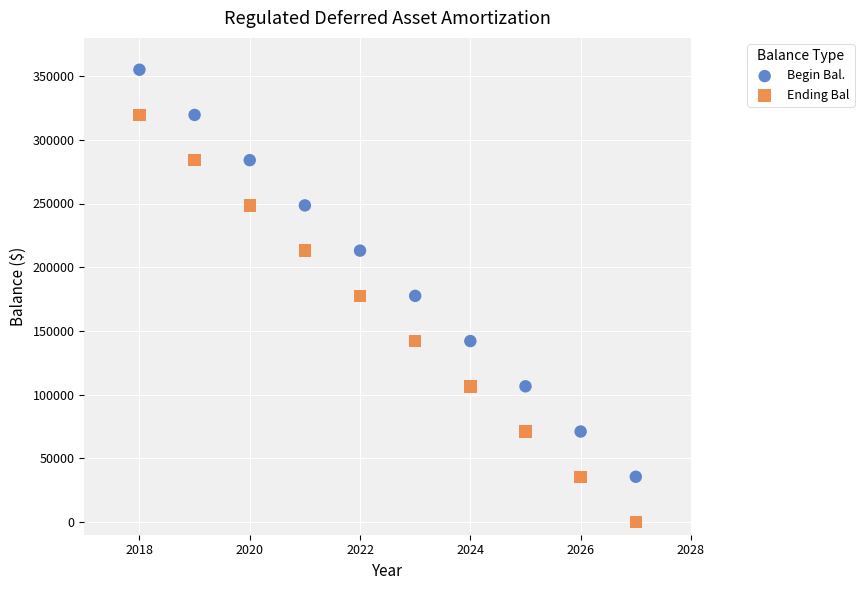

Which series contains the highest Y value?

Begin Bal.